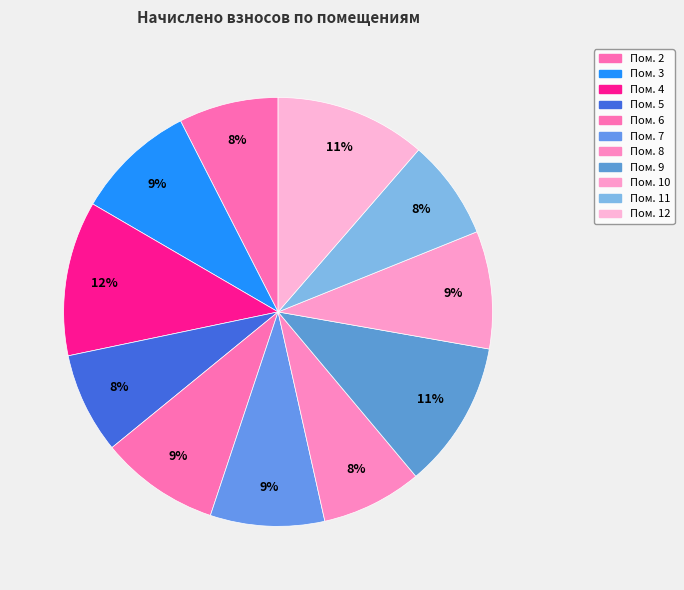

Which slice is the largest?

4